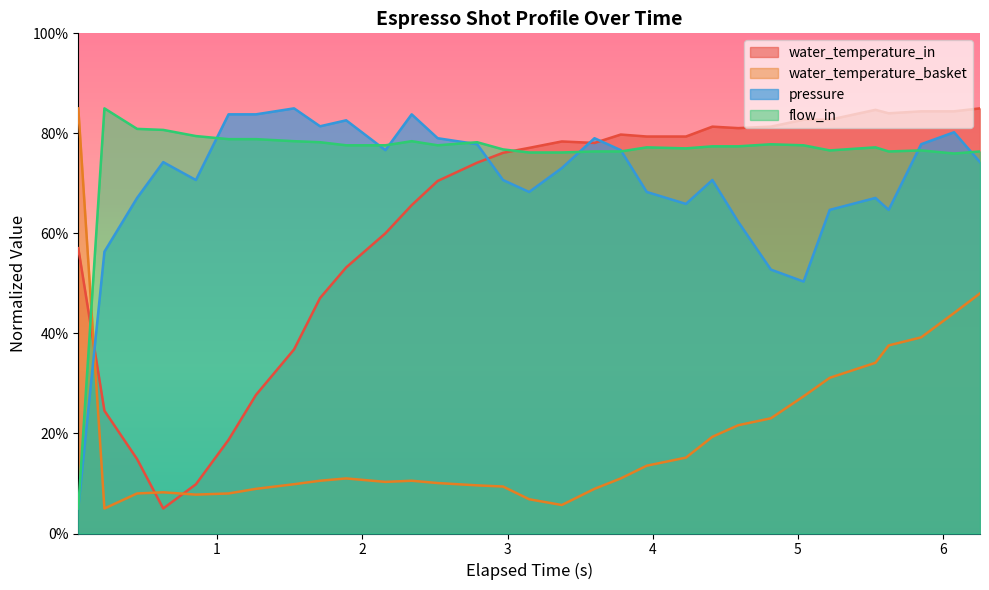

After their last crossing, which series has the higher values: flow_in or water_temperature_basket?

flow_in